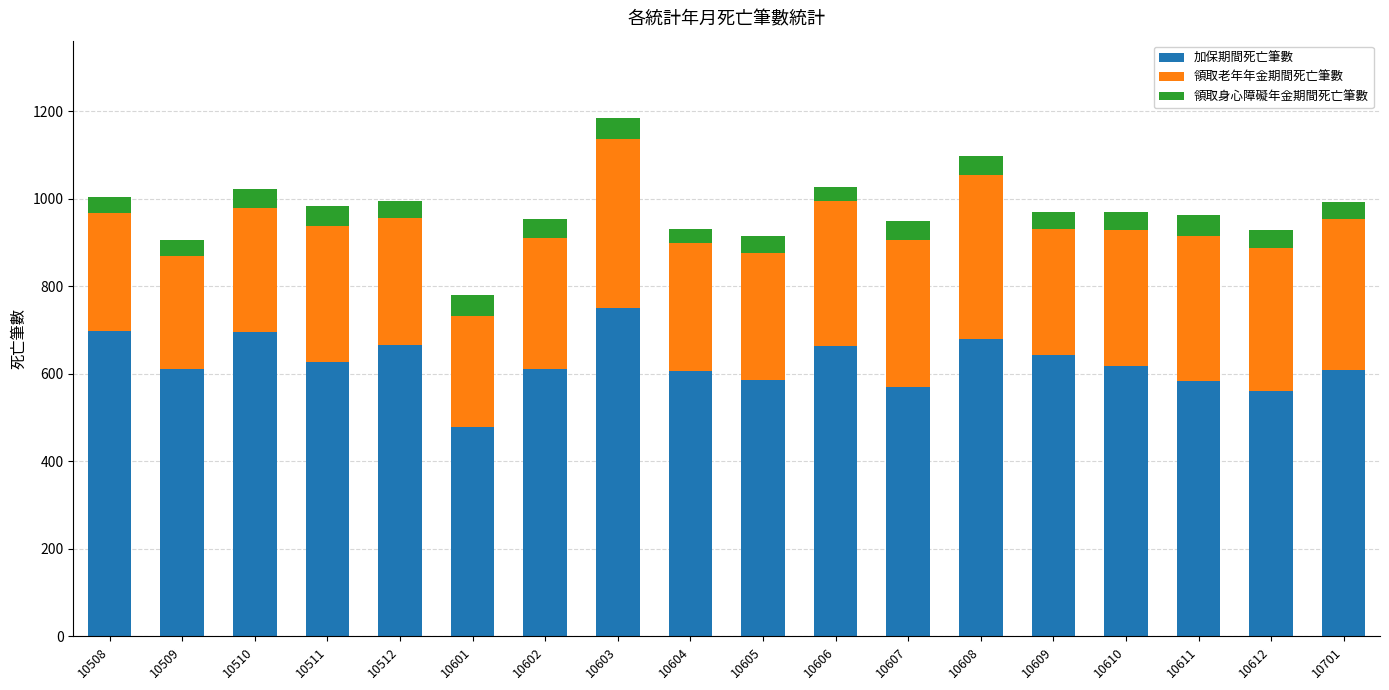

What is the sum of all 加保期間死亡筆數 values?

11257